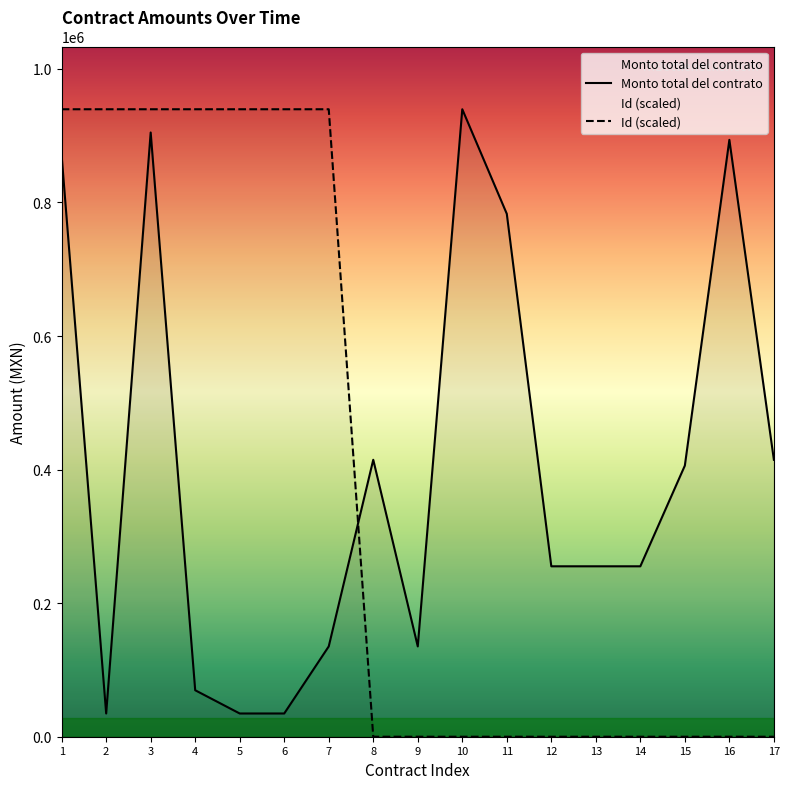

Where is Id (scaled) nearest to the value 469800?

11